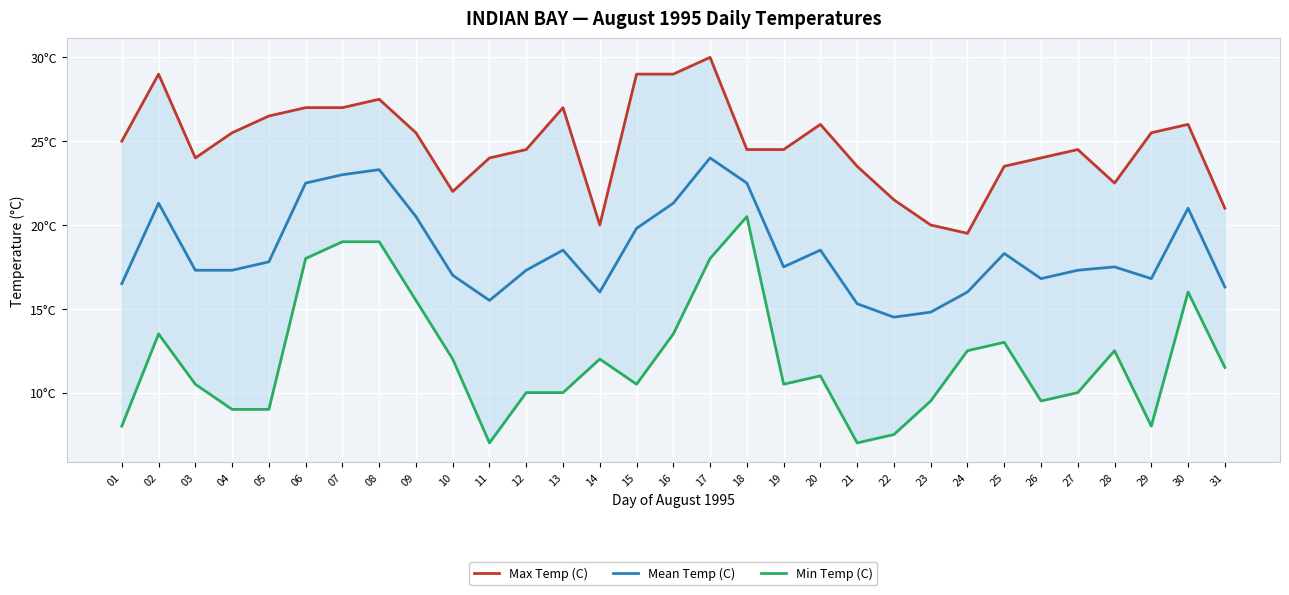

Which category has the lowest value in the Mean Temp (C) series?

22